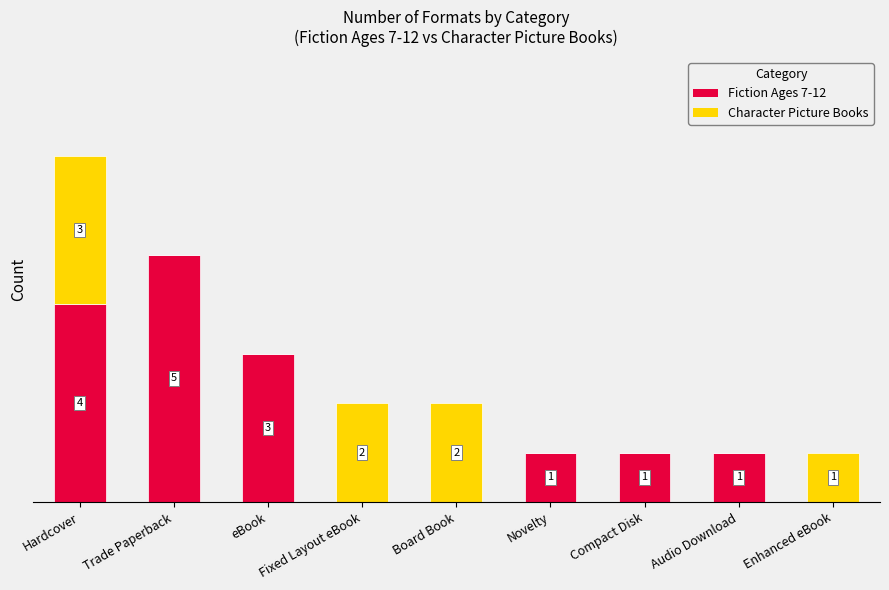

At which category is the sum across all series the highest?

Hardcover